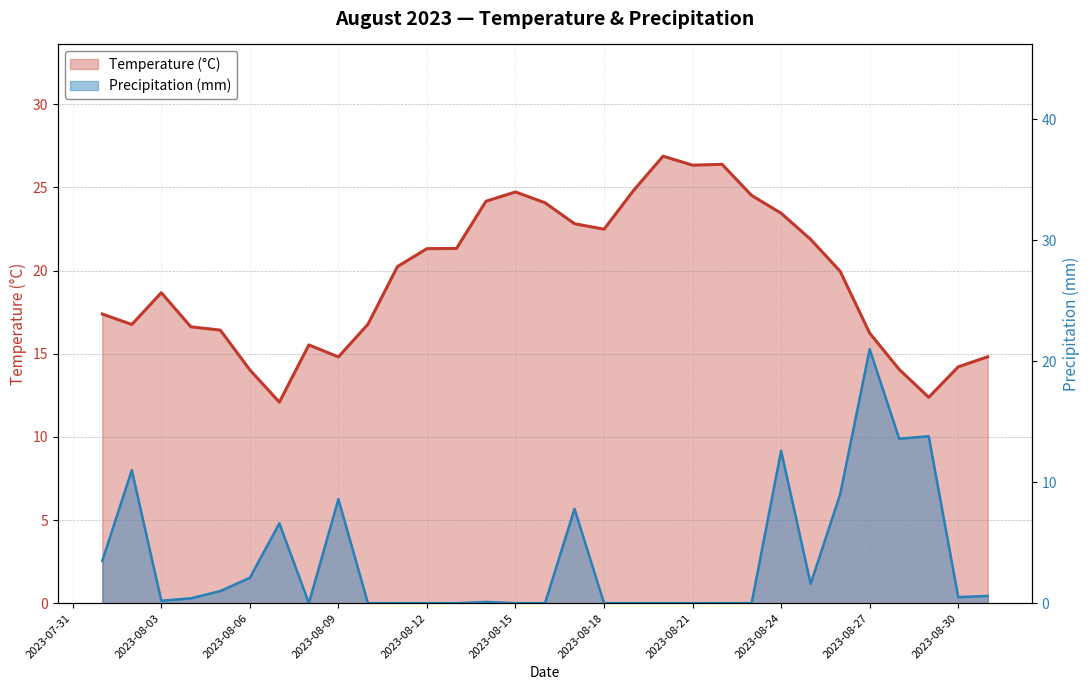

What is the highest value of the Precipitation (mm) series?

21.0